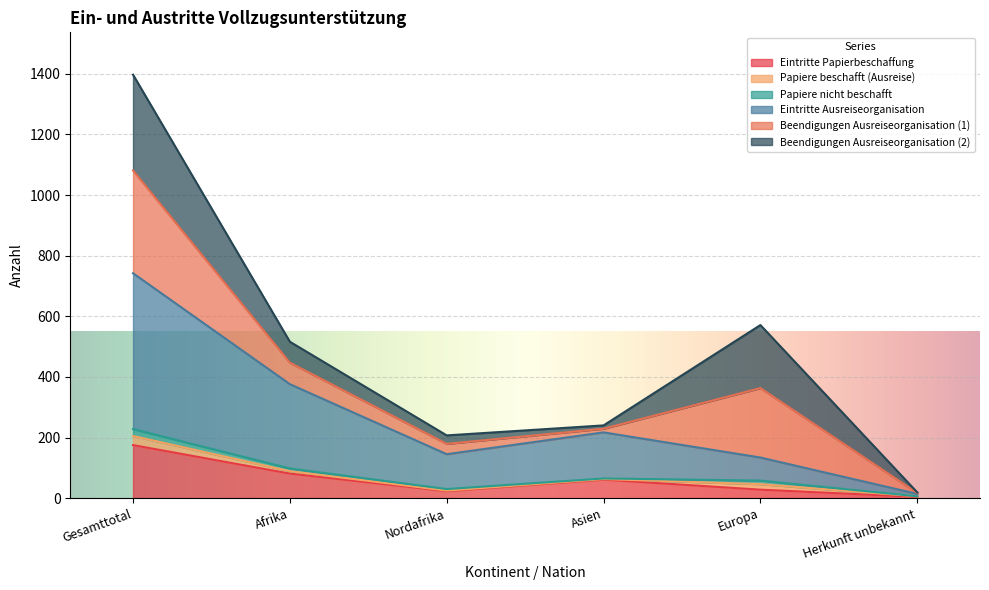

What is the spread (max minus min) of values at Asien?

179